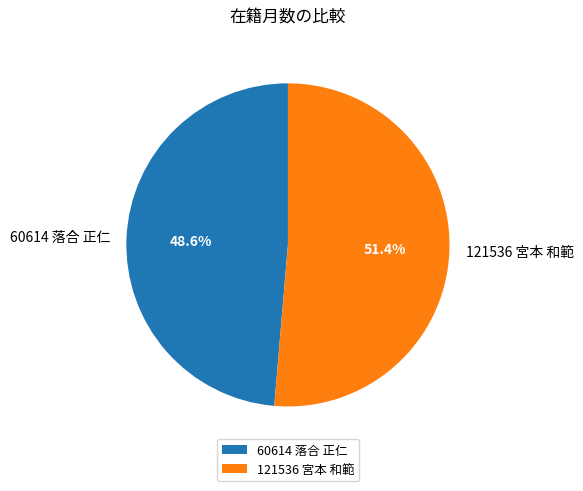

The 60614 落合 正仁 slice represents 42% of the pie. True or false?

False